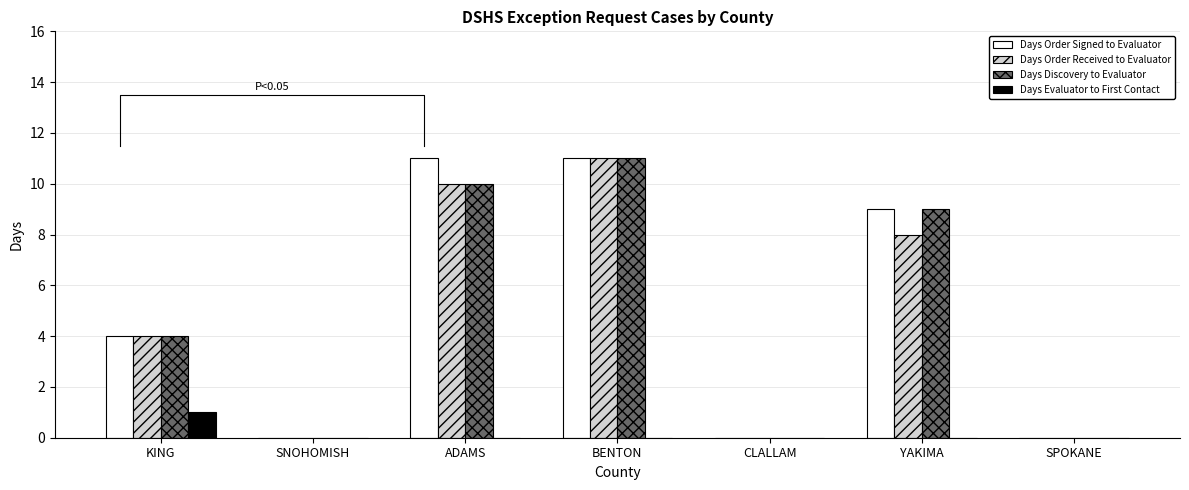

Is the value of Days Order Received to Evaluator at SNOHOMISH greater than the value of Days Order Signed to Evaluator at ADAMS?

No